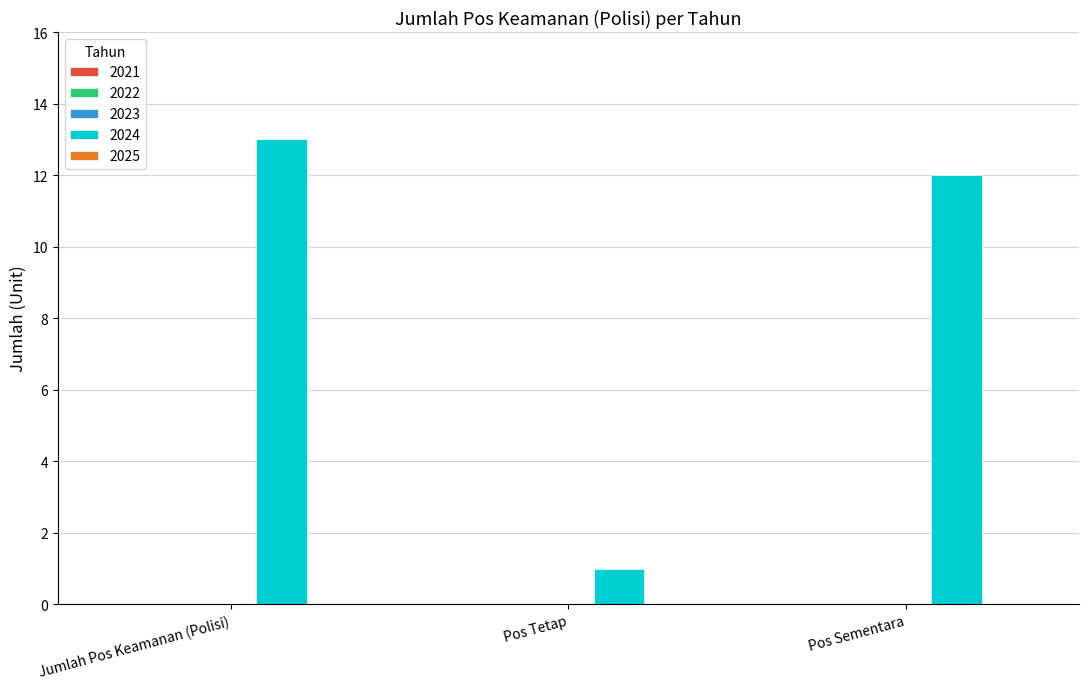

At which category does the chart reach its minimum across all series?

Pos Tetap